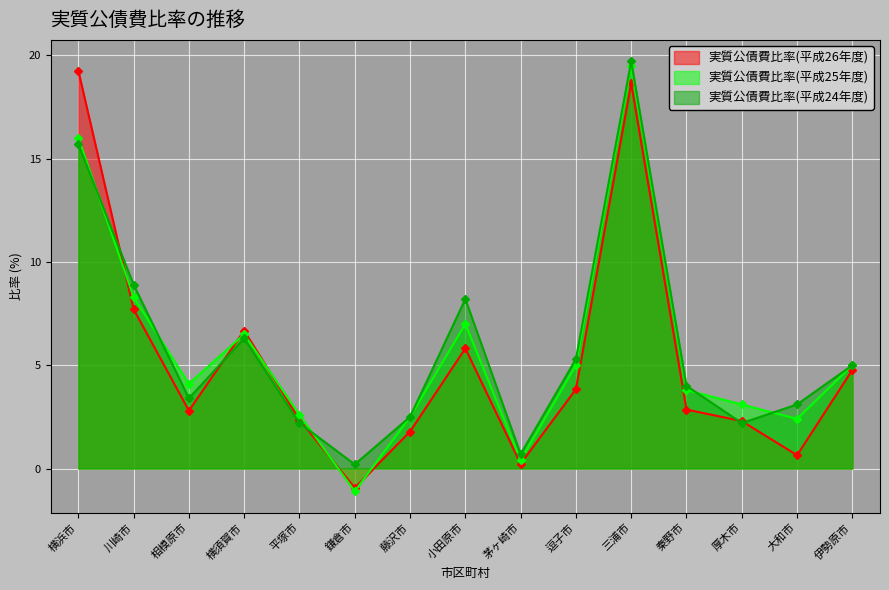

What is the difference between the highest and lowest values at 大和市?

2.5